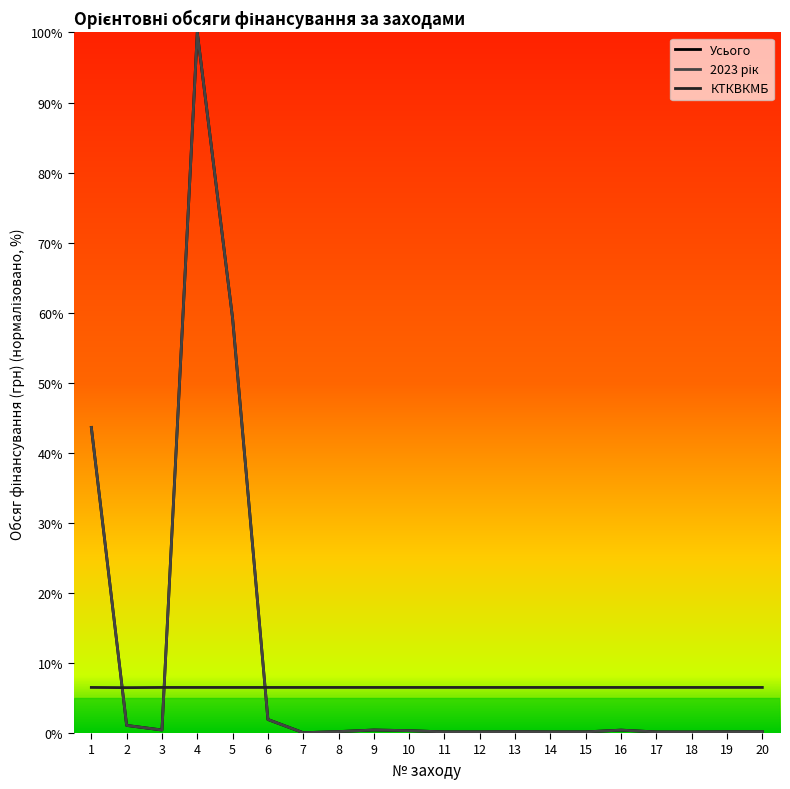

The 2023 рік series shows 0.1 at 14. True or false?

False